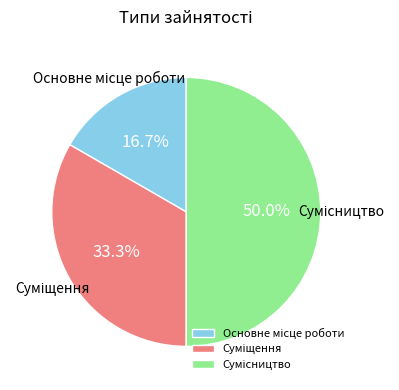

What is the change in value from Основне місце роботи to Суміщення?

+1